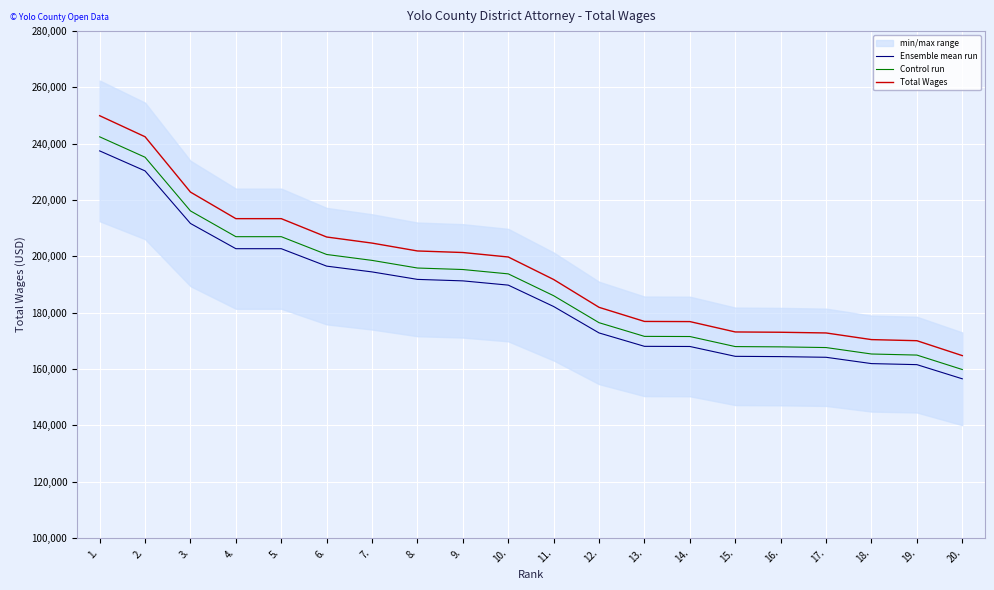

Between 12. and 15., which series saw the biggest shift?

Total Wages